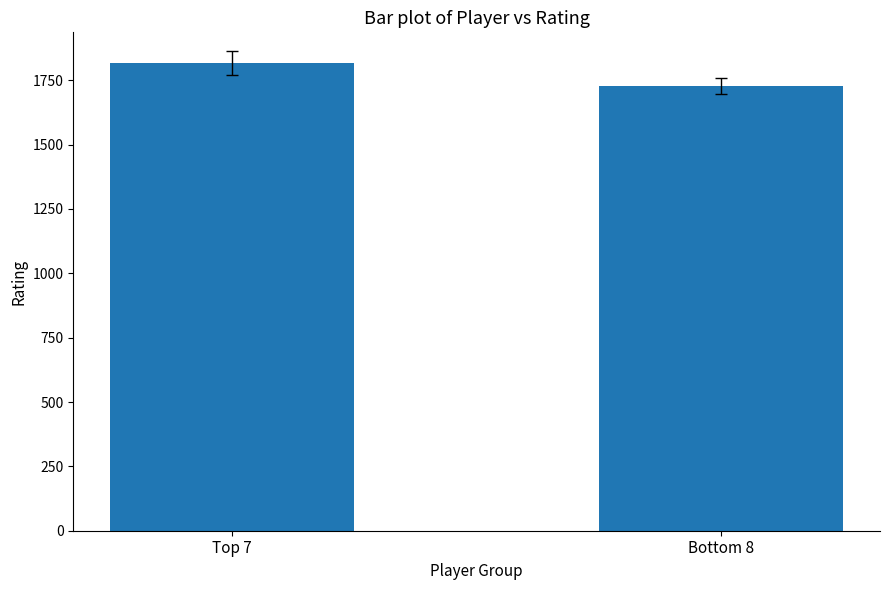

What position from the left is Bottom 8?

2